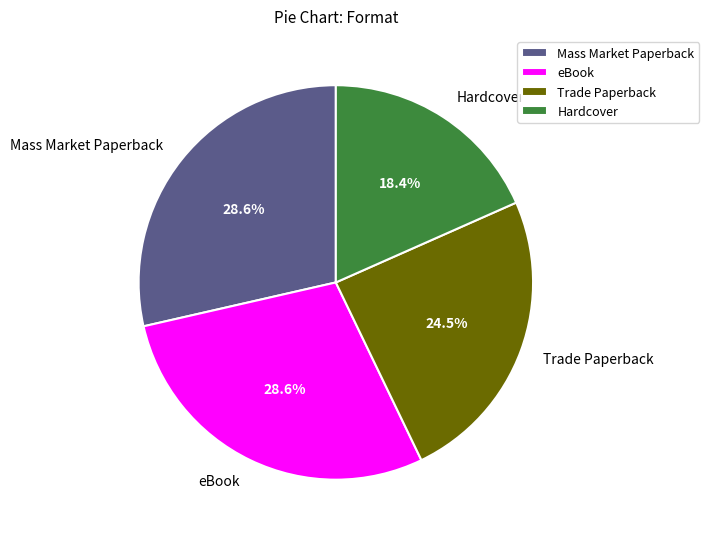

Which category has the smallest portion of the pie?

Hardcover